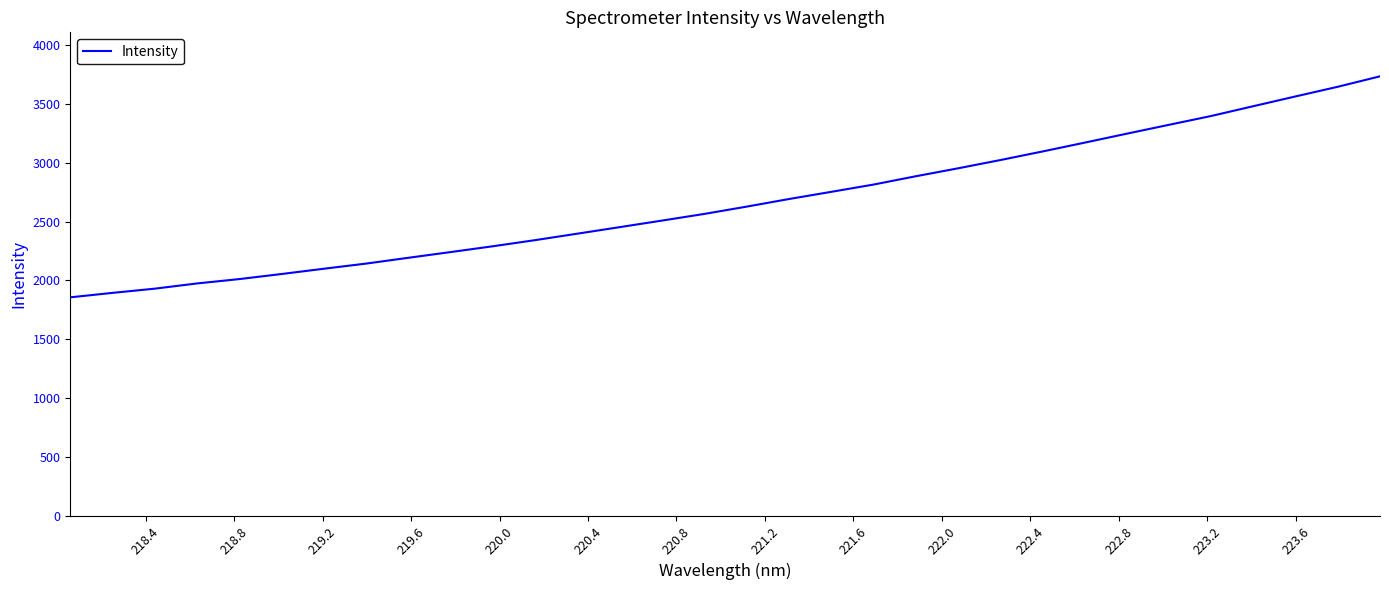

What is the greatest value displayed?

3732.4